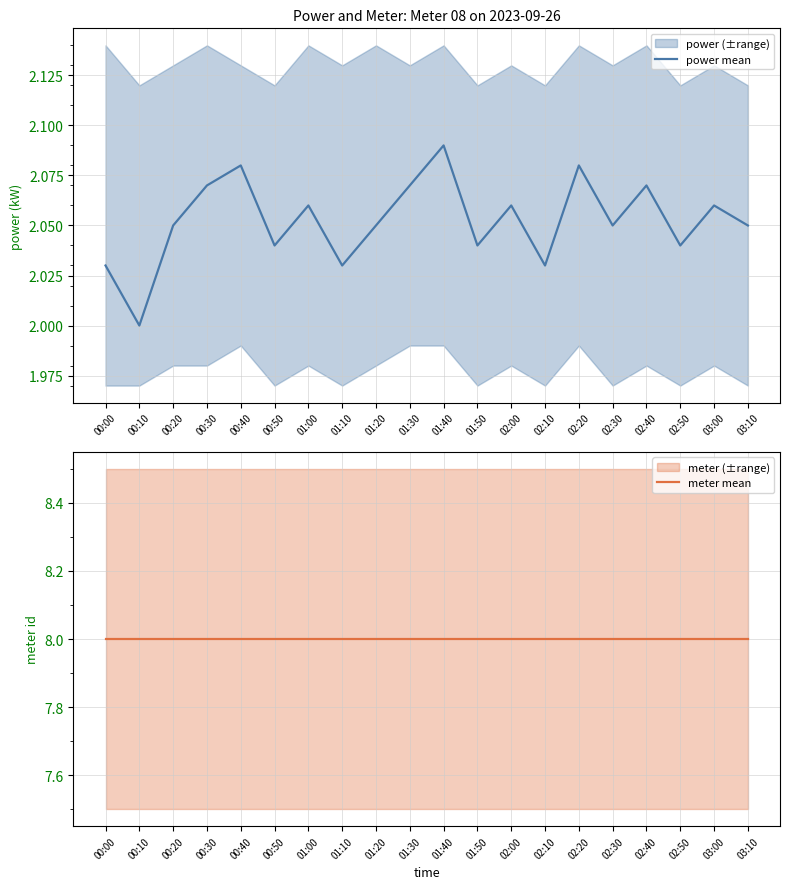

What is the label of the 11th point from the left?

01:40